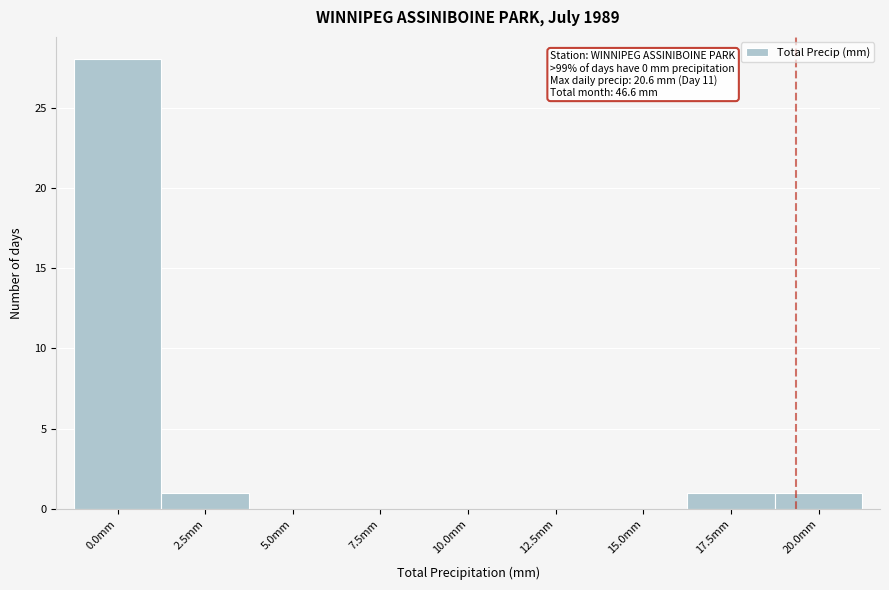

Reading right to left, extract all data points from this chart.

20.0mm=1	17.5mm=1	15.0mm=0	12.5mm=0	10.0mm=0	7.5mm=0	5.0mm=0	2.5mm=1	0.0mm=28